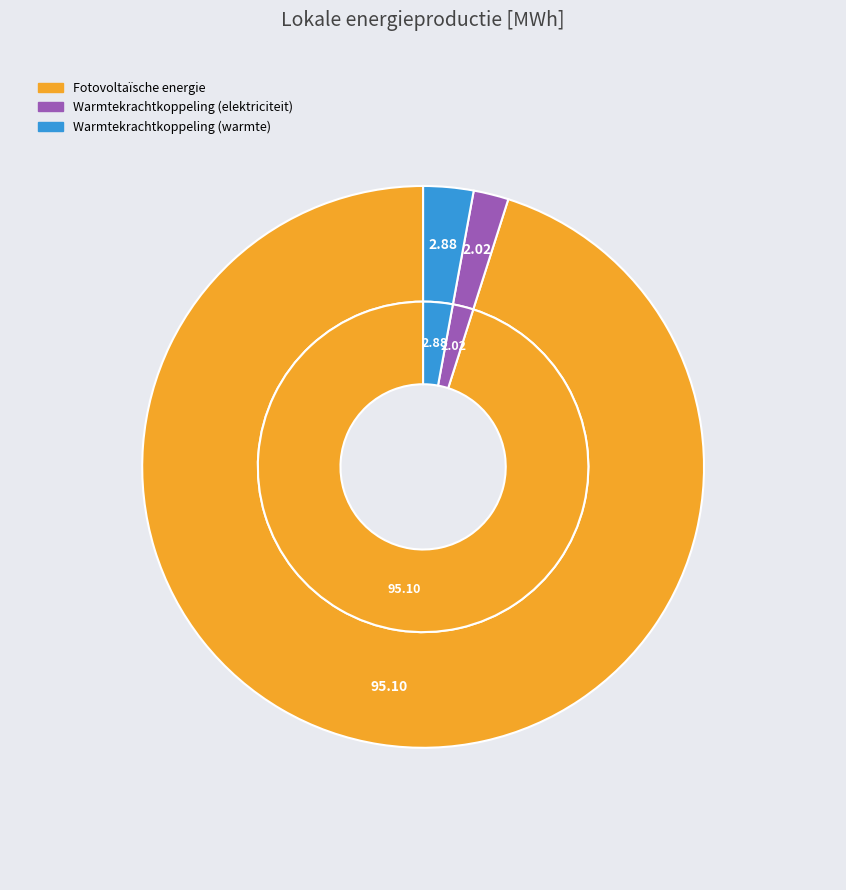

Between Warmtekrachtkoppeling (elektriciteit) and Warmtekrachtkoppeling (warmte), which is larger?

Warmtekrachtkoppeling (warmte)